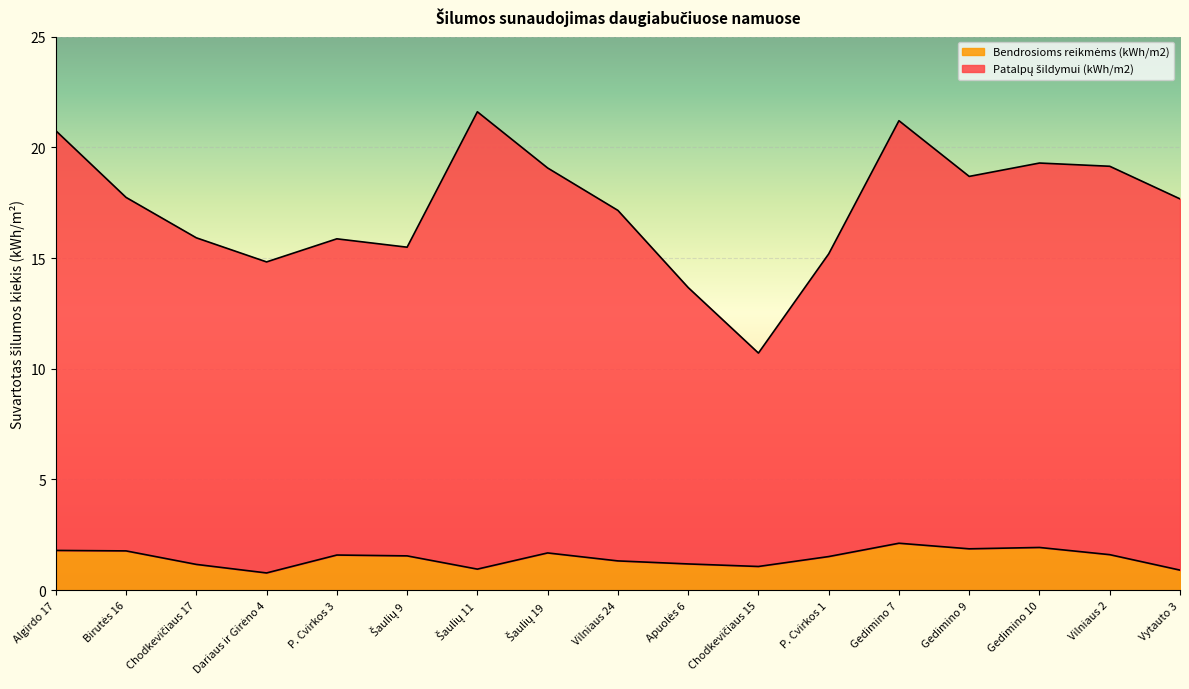

The value of Patalpų šildymui (kWh/m2) at Gedimino 10 is 34.5. True or false?

False